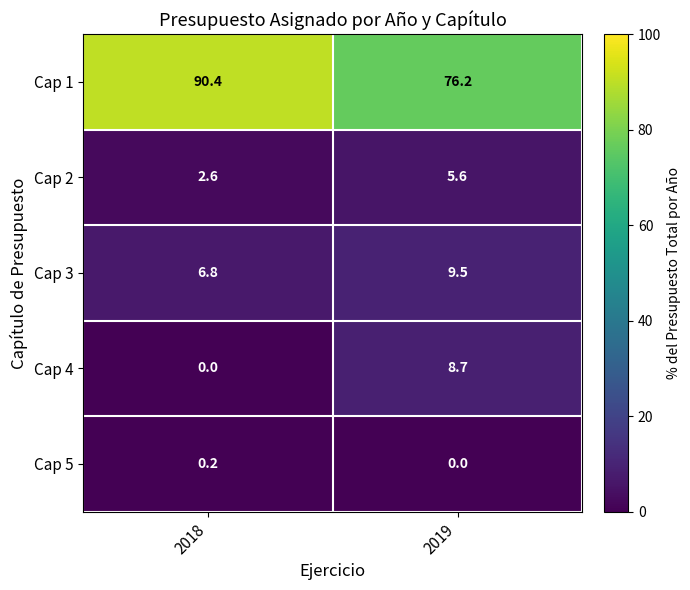

Reading right to left, list all the values displayed in this chart.

Cap 1: 2019=76.2	2018=90.4
Cap 2: 2019=5.6	2018=2.6
Cap 3: 2019=9.5	2018=6.8
Cap 4: 2019=8.7	2018=0.0
Cap 5: 2019=0.0	2018=0.2